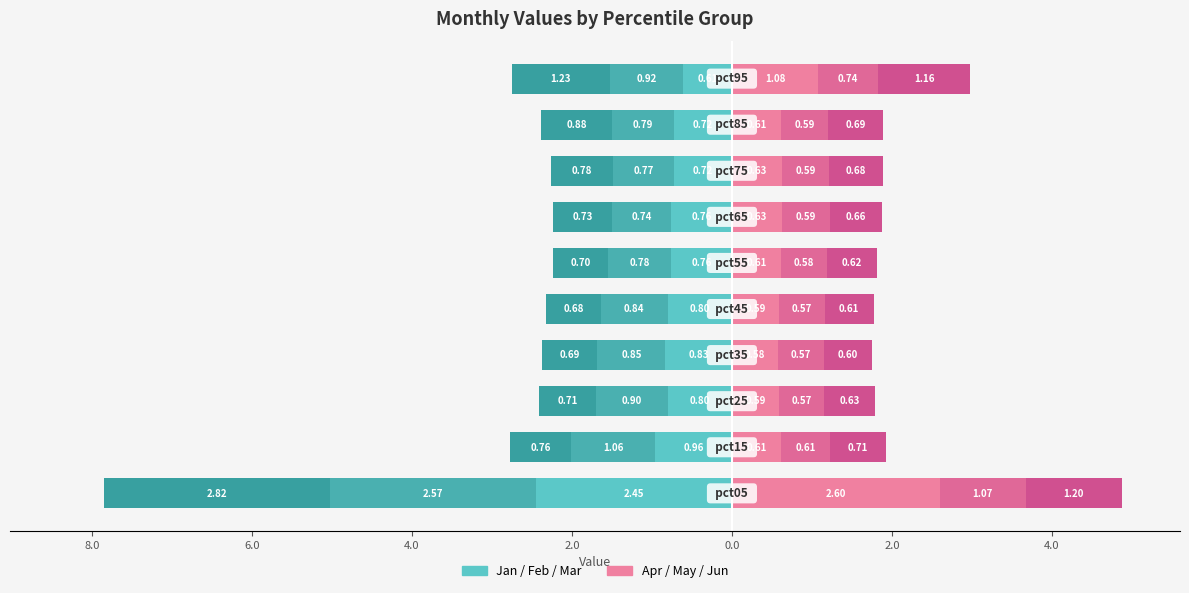

What is the sum of all Feb values?

-10.2